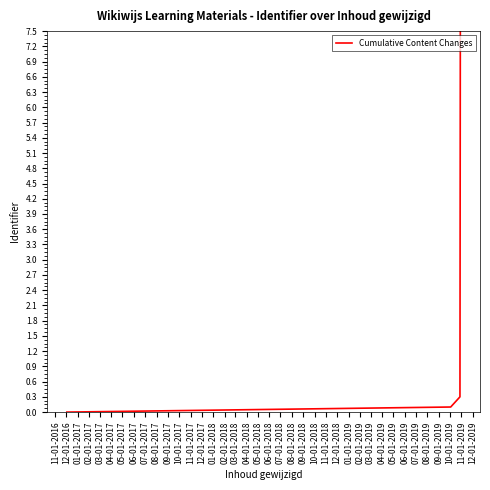

What is the maximum value shown in the chart?

7.5